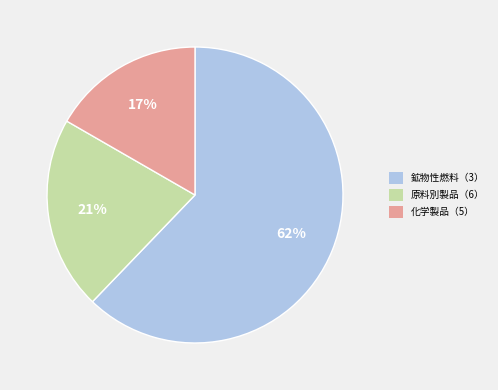

Count the number of slices in the pie.

3